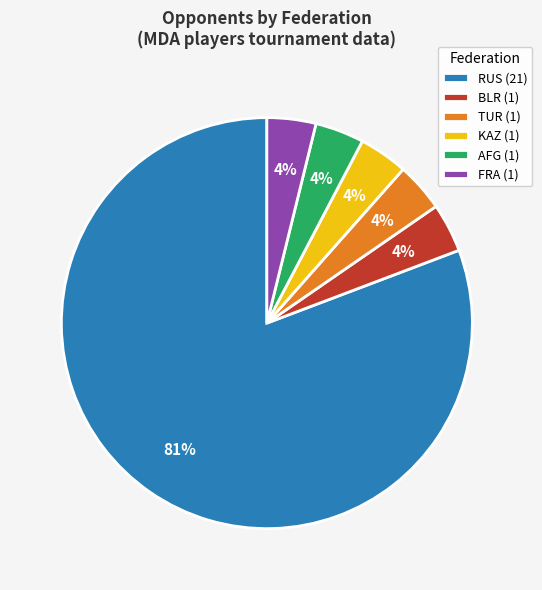

True or false: FRA (1) accounts for 4% of the total.

True